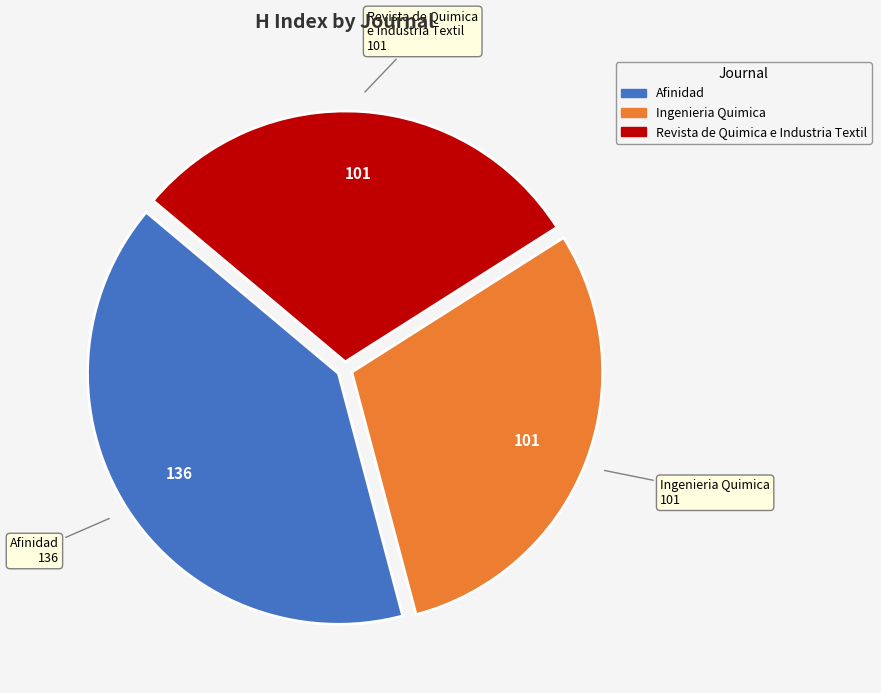

Count the number of slices in the pie.

3